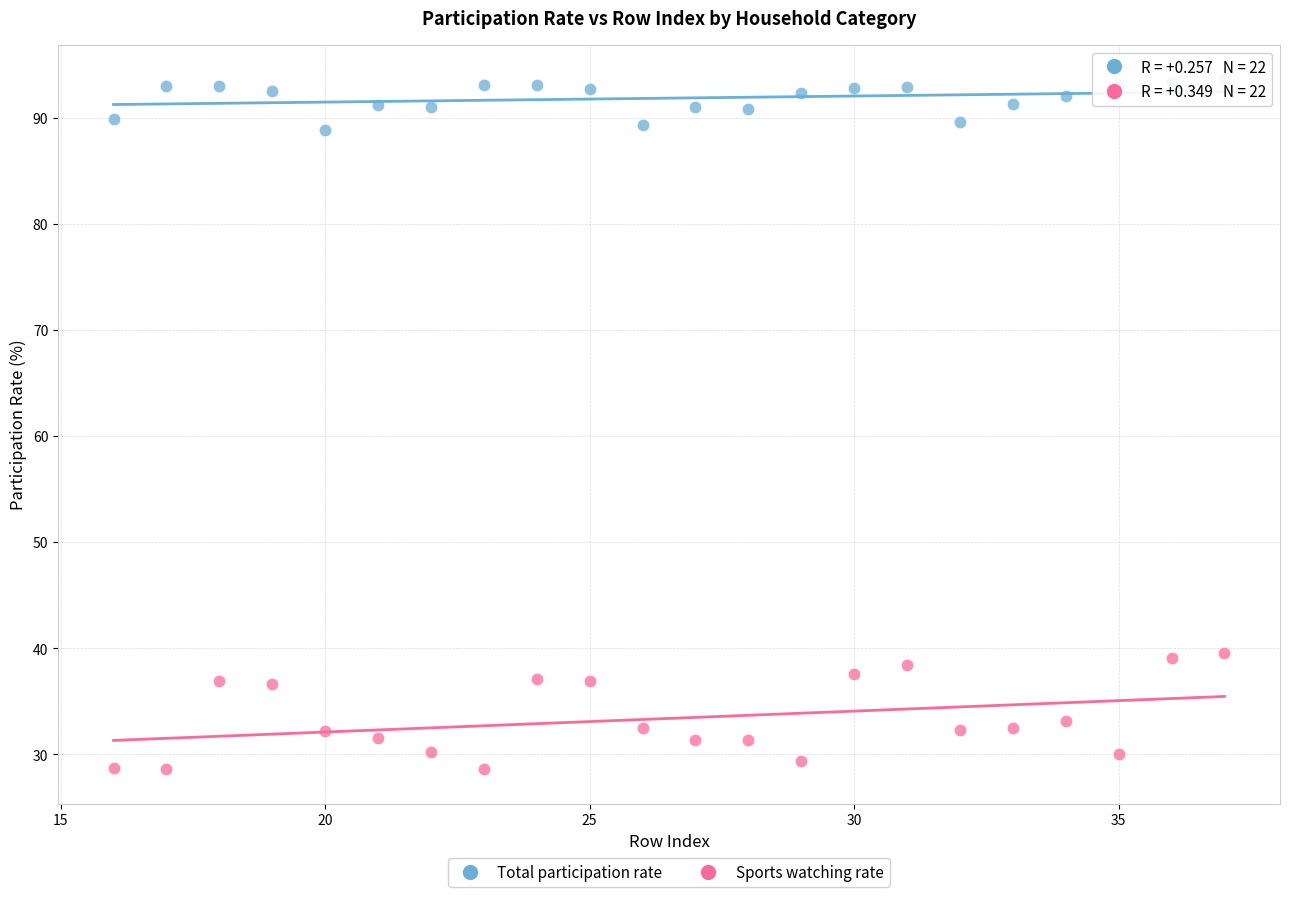

Across all data points, what is the range of Y values (max minus min)?

65.0